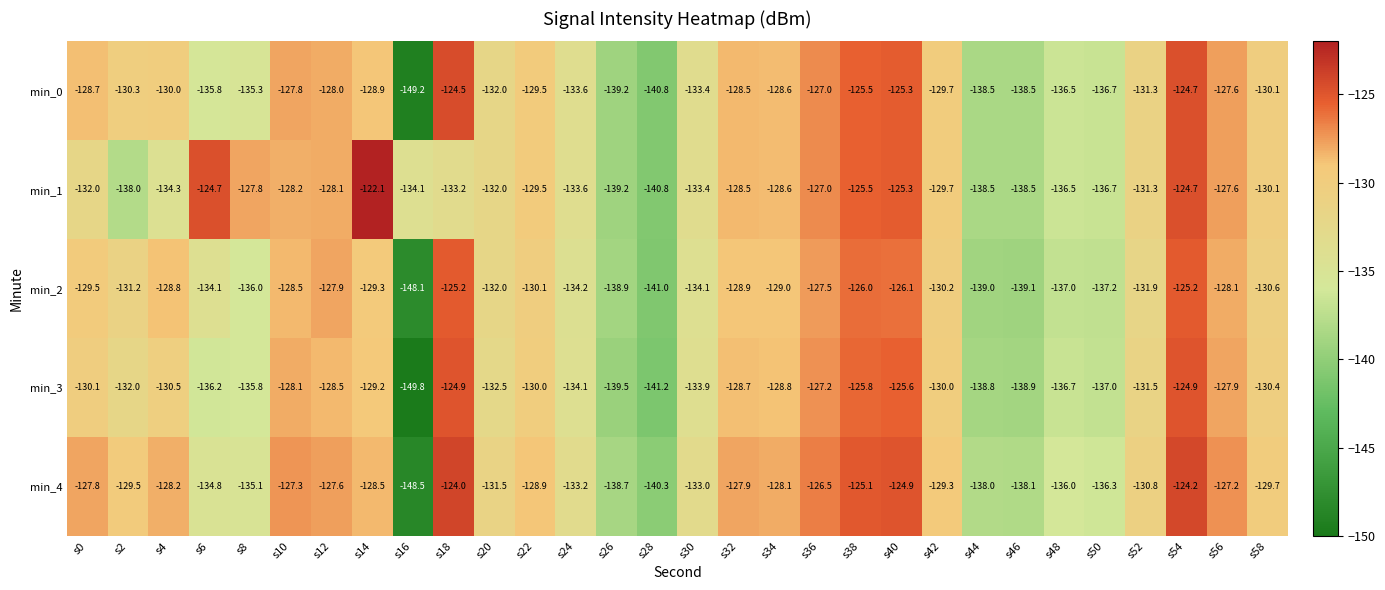

At s12, list the series in order from smallest to largest.

min_3, min_1, min_0, min_2, min_4